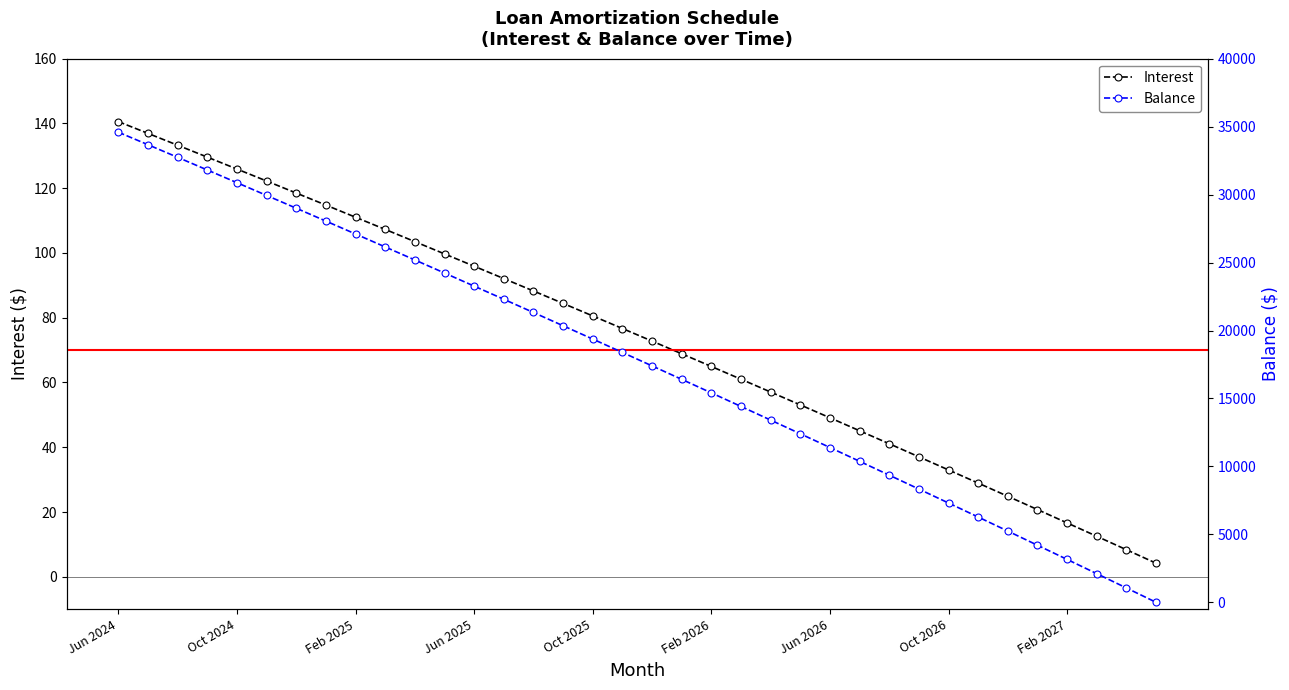

List the series in order of their overall mean, lowest first.

Interest, Balance